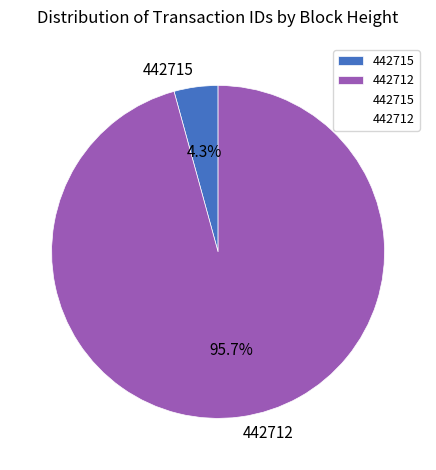

Count the number of slices in the pie.

2